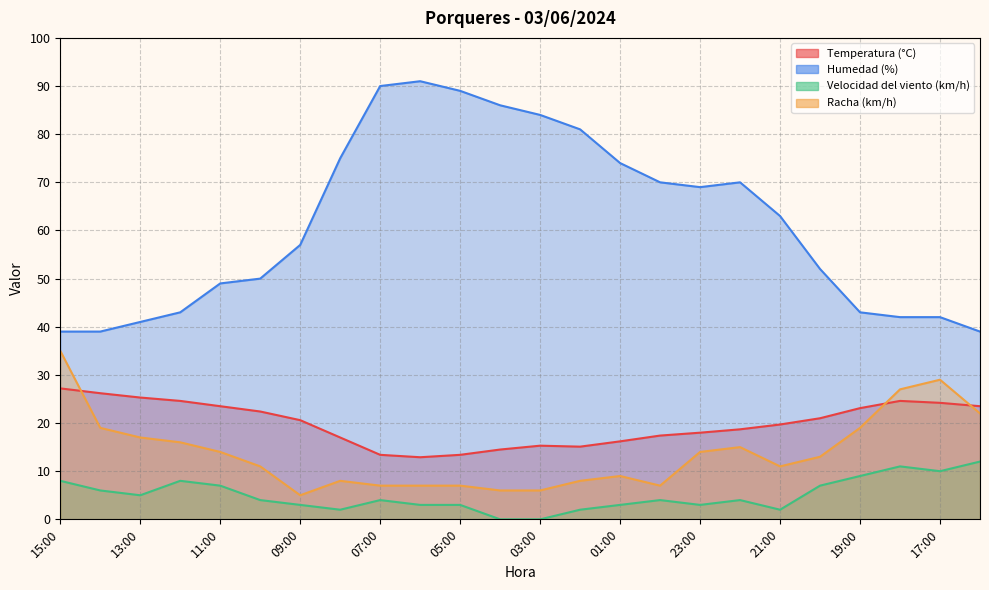

Which series has the widest spread of values?

Humedad (%)